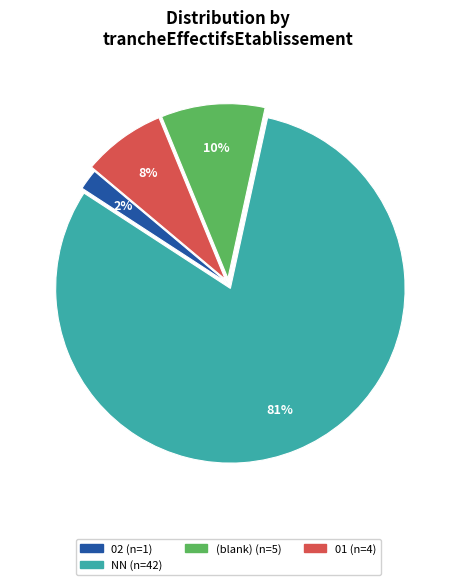

Is there any slice that represents more than half of the pie?

Yes